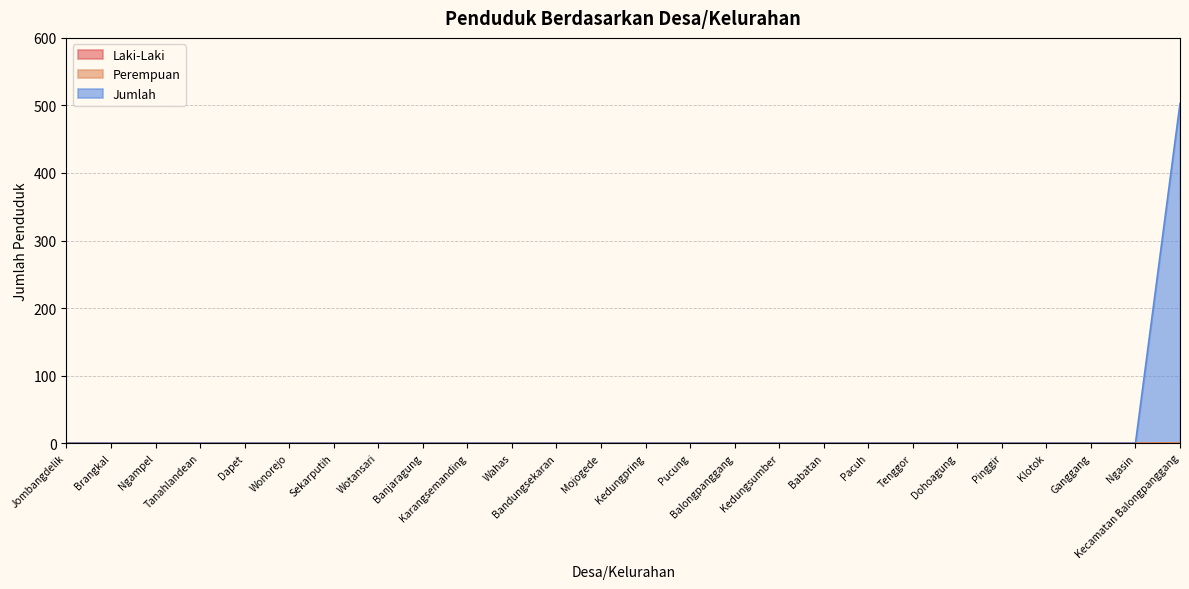

Reading left to right, transcribe all the data shown in this chart.

Laki-Laki: 0	0	0	0	0	0	0	0	0	0	0	0	0	0	0	0	0	0	0	0	0	0	0	0	0	0
Perempuan: 0	0	0	0	0	0	0	0	0	0	0	0	0	0	0	0	0	0	0	0	0	0	0	0	0	0
Jumlah: 0	0	0	0	0	0	0	0	0	0	0	0	0	0	0	0	0	0	0	0	0	0	0	0	0	503